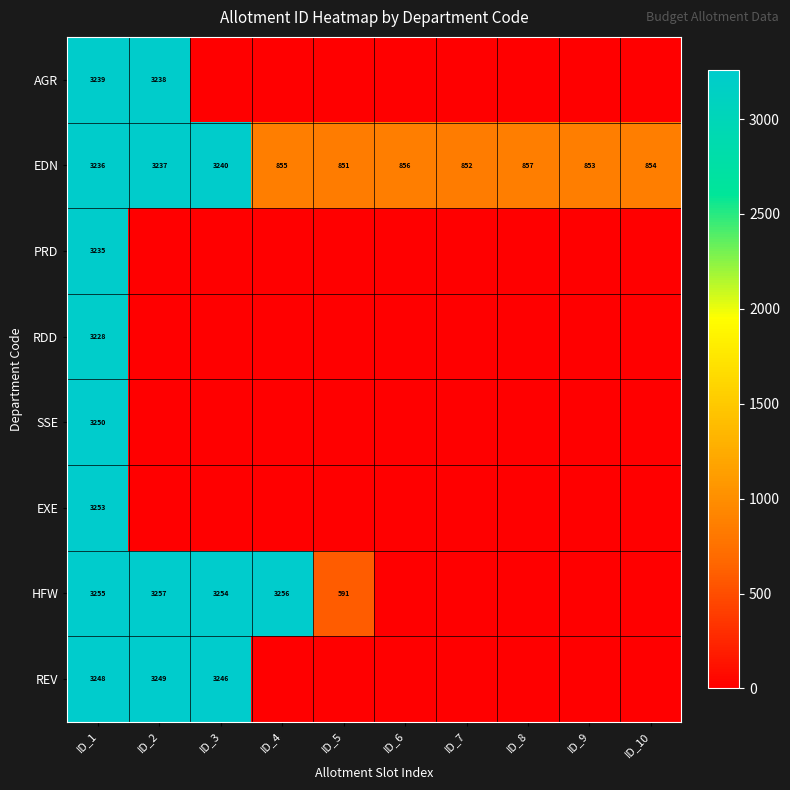

The value of EDN at ID_2 is 1027. True or false?

False